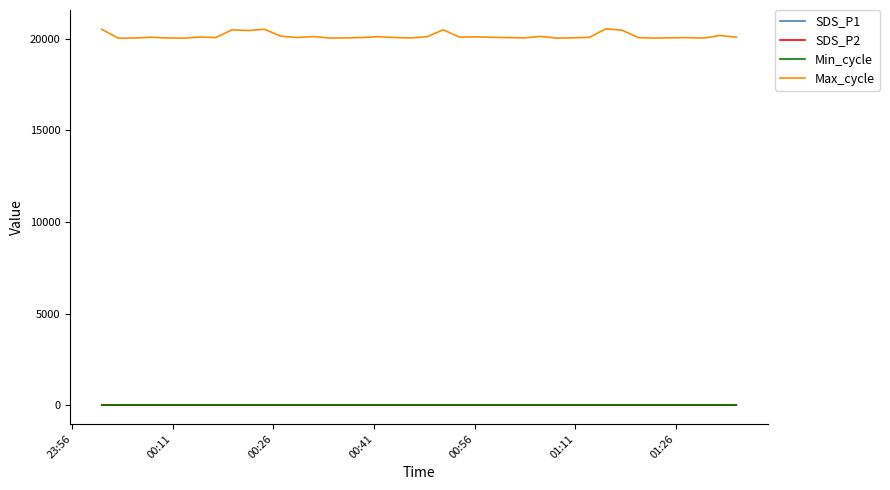

Which series has the largest total across all categories?

Max_cycle